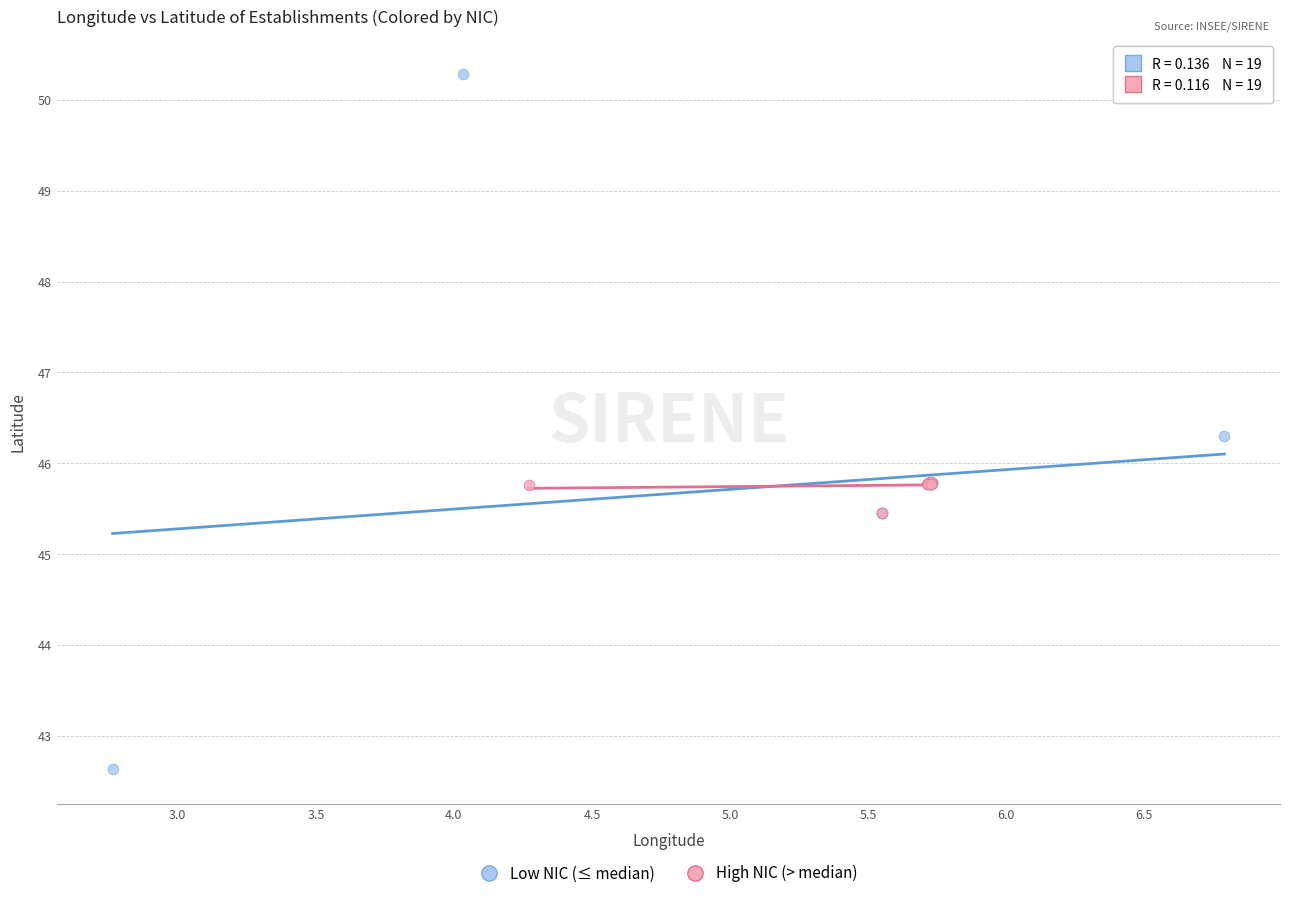

Which series contains the highest Y value?

Low NIC (≤ median)